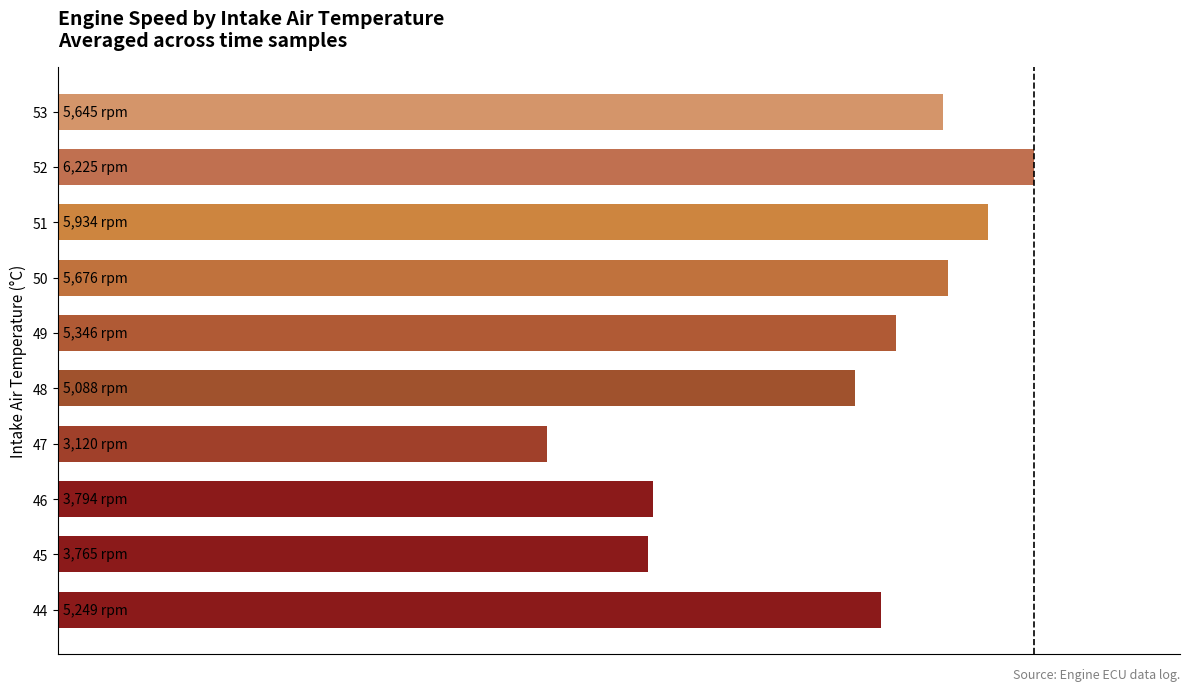

Does the chart contain any negative values?

No